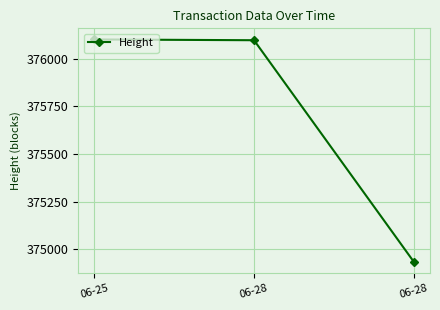

What is the difference between the maximum and minimum values?

1167